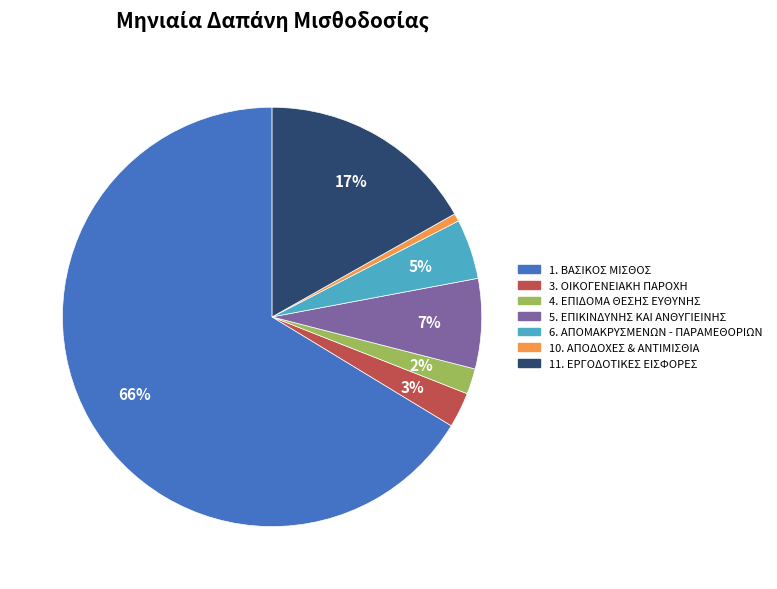

Do 10. ΑΠΟΔΟΧΕΣ & ΑΝΤΙΜΙΣΘΙΑ and 6. ΑΠΟΜΑΚΡΥΣΜΕΝΩΝ - ΠΑΡΑΜΕΘΟΡΙΩΝ together represent more than half of the pie?

No